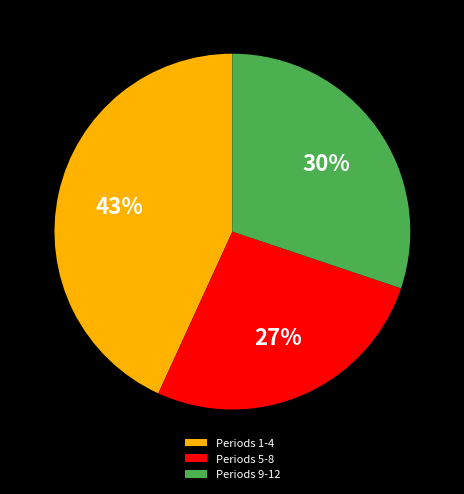

How many slices are in this pie chart?

3